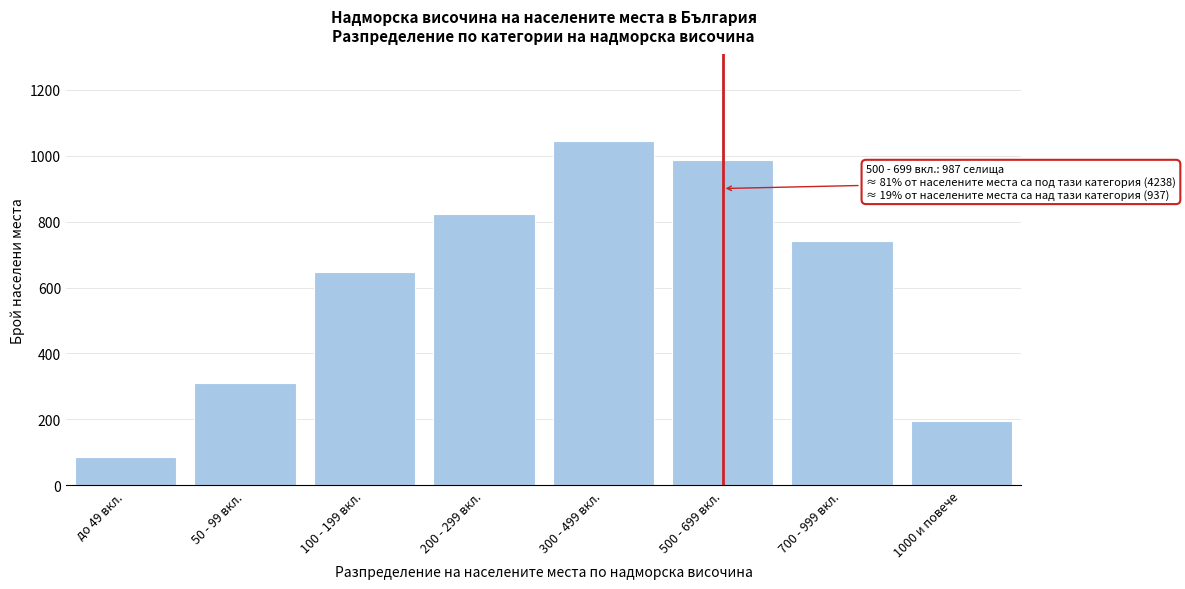

Reading left to right, what are all the values shown in this chart?

85	312	648	823	1045	987	742	195